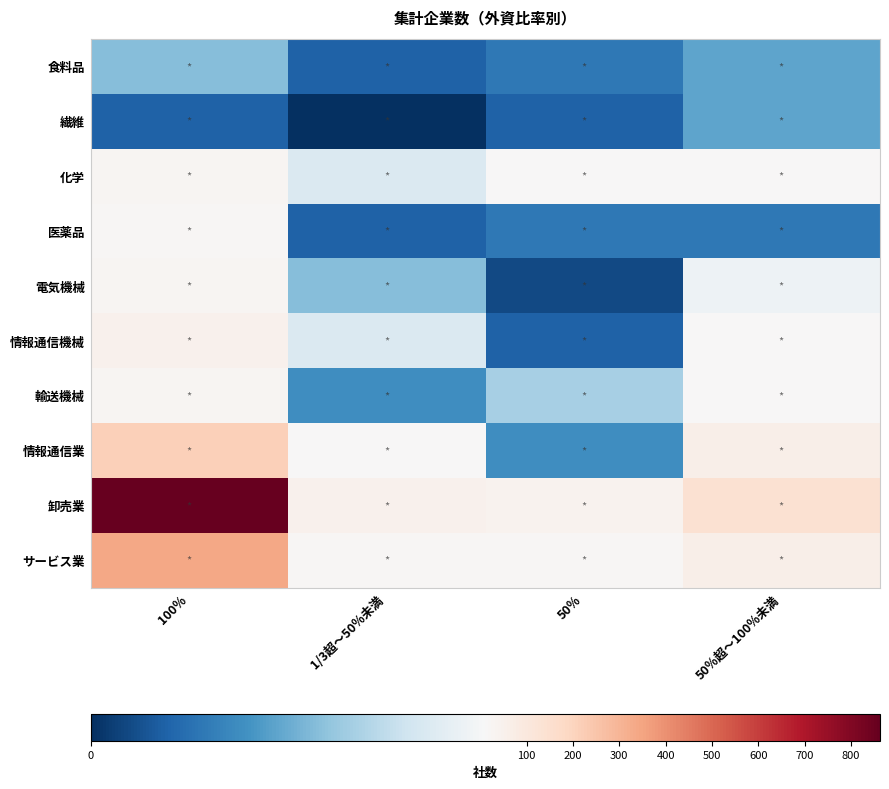

Which series has the largest range (max minus min)?

卸売業